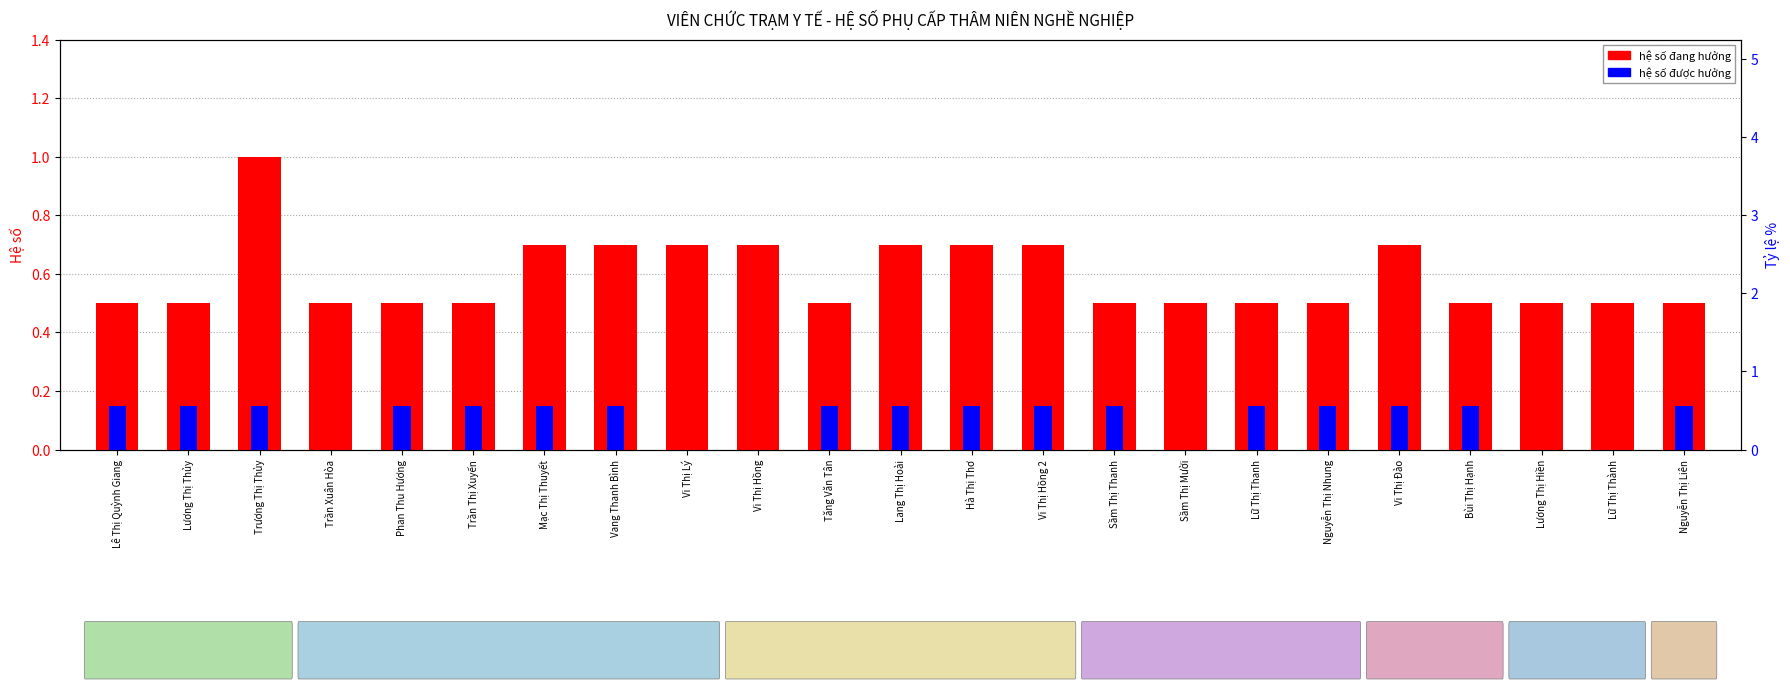

How many data points does each series have?

23